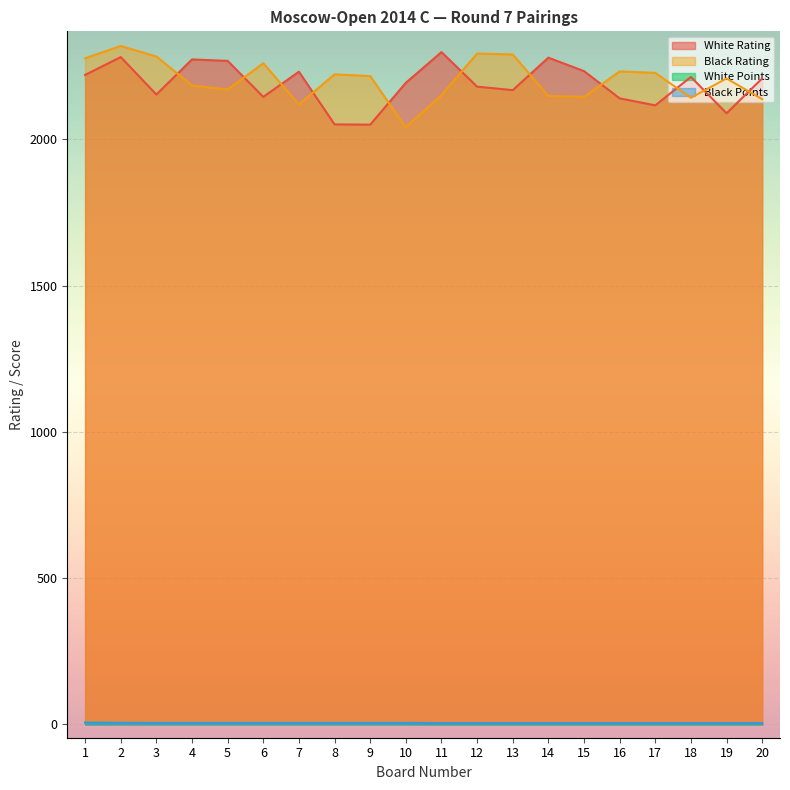

At how many categories does at least one series exceed 1432?

20